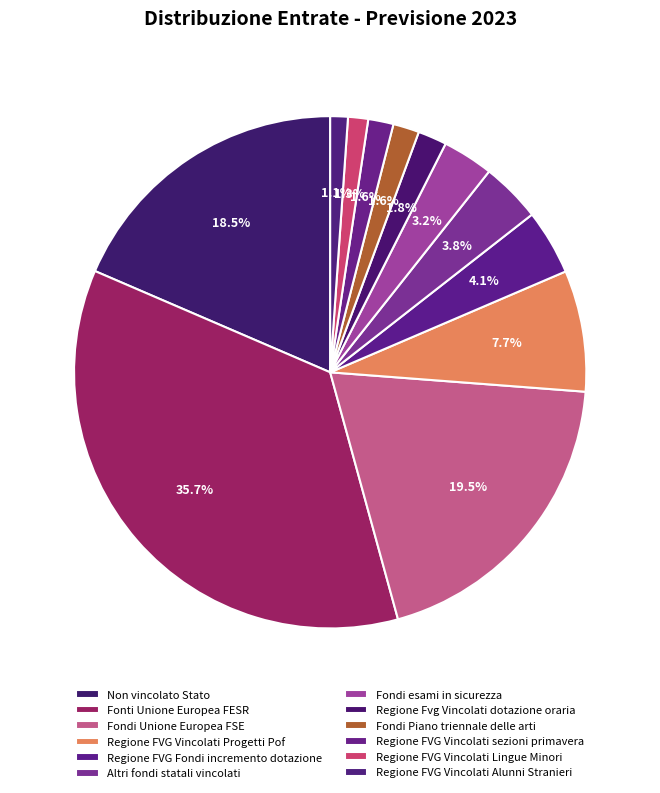

How many segments does this pie chart have?

12